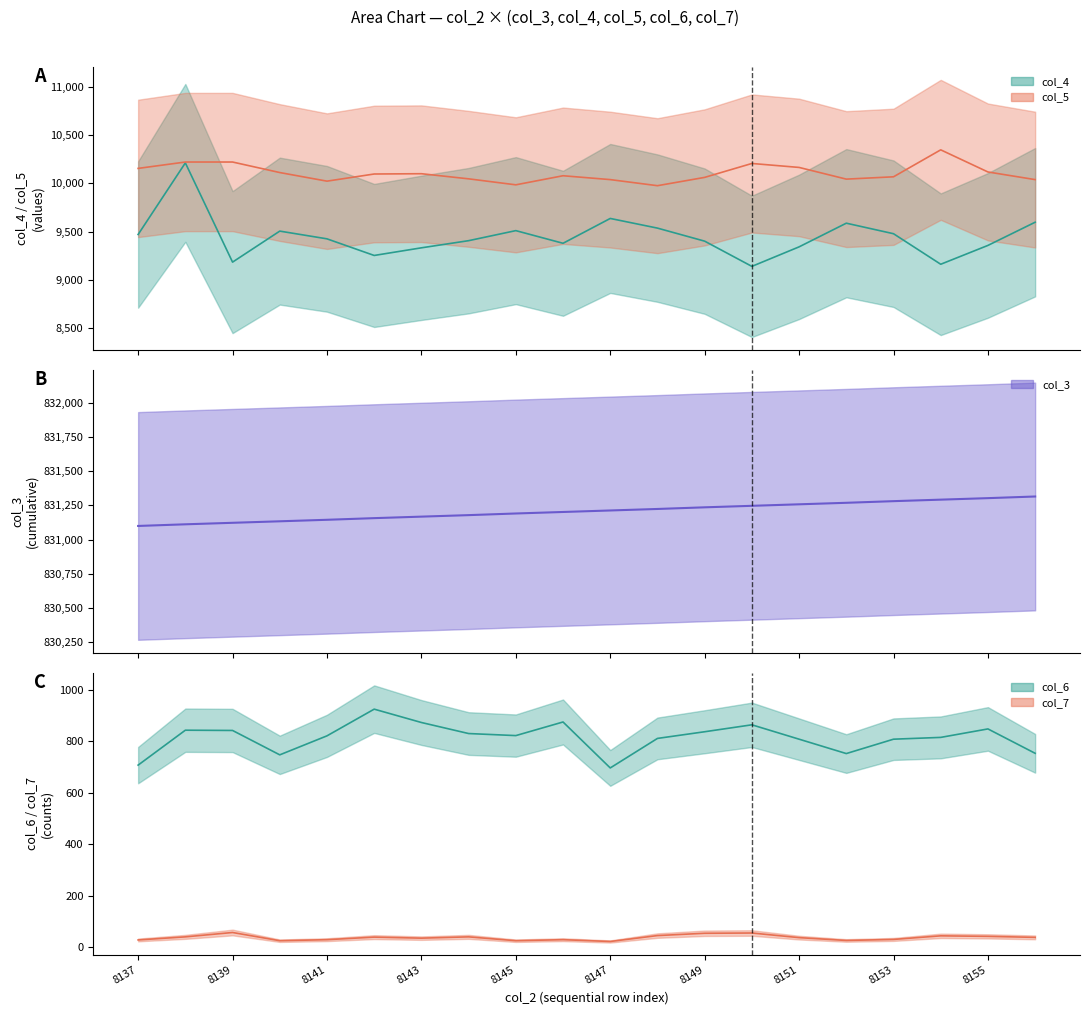

Which series changed the most between 8144 and 8153?

col_3